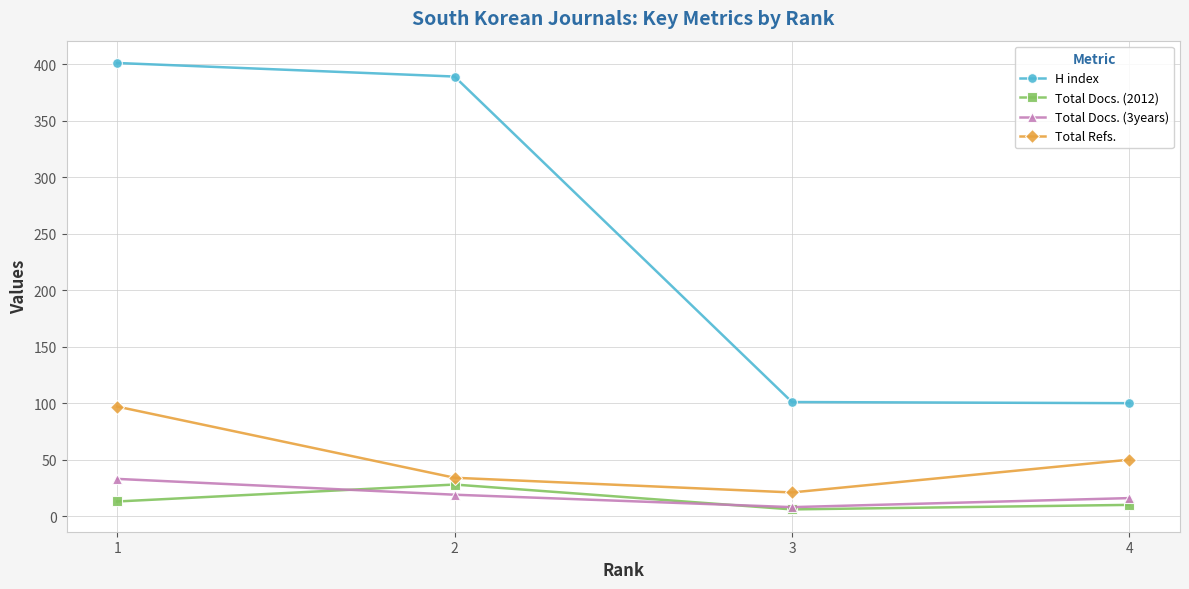

How many Total Refs. values are between 34 and 97?

3